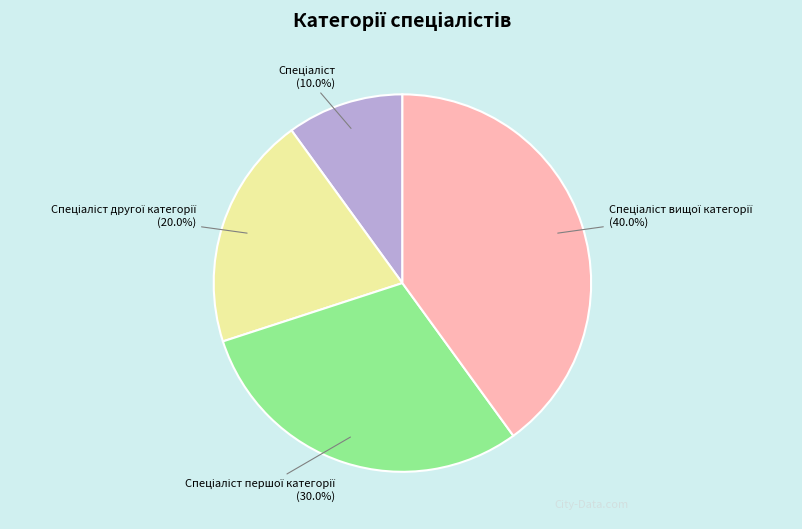

Is there any slice that represents more than half of the pie?

No